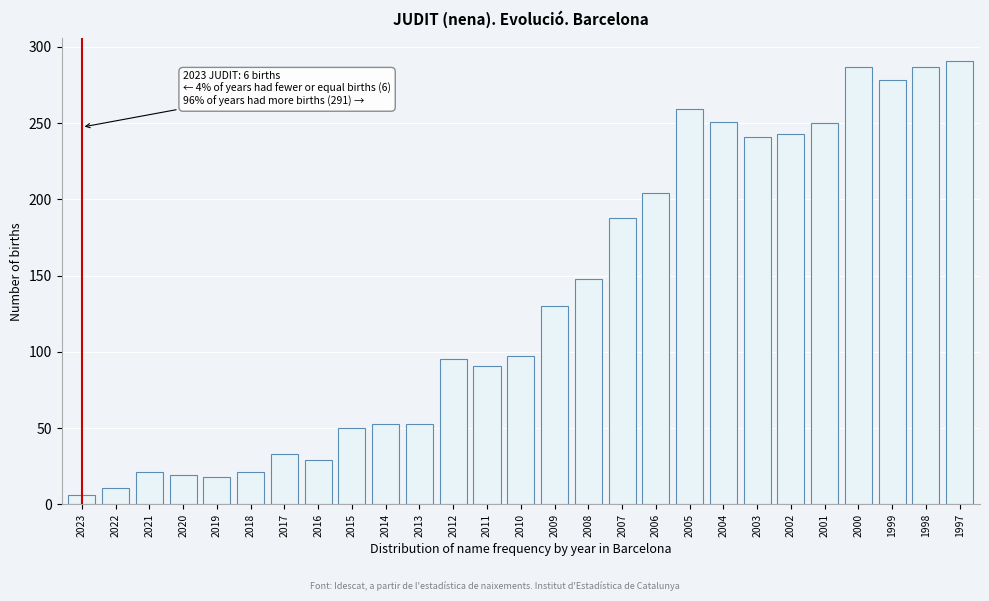

Between 2016 and 2003, which is larger?

2003